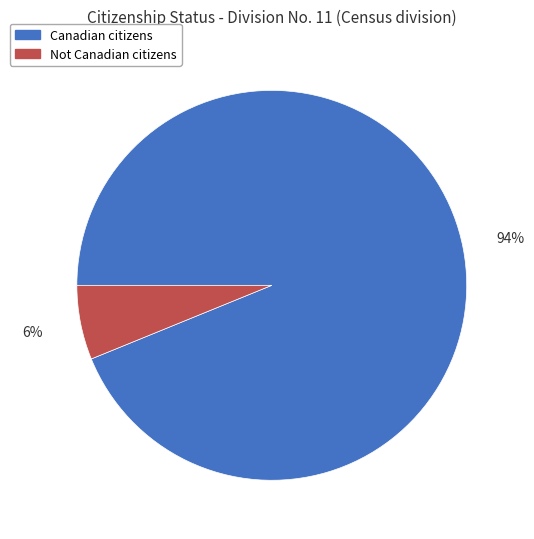

Is it true that Not Canadian citizens is 6% of the pie?

True